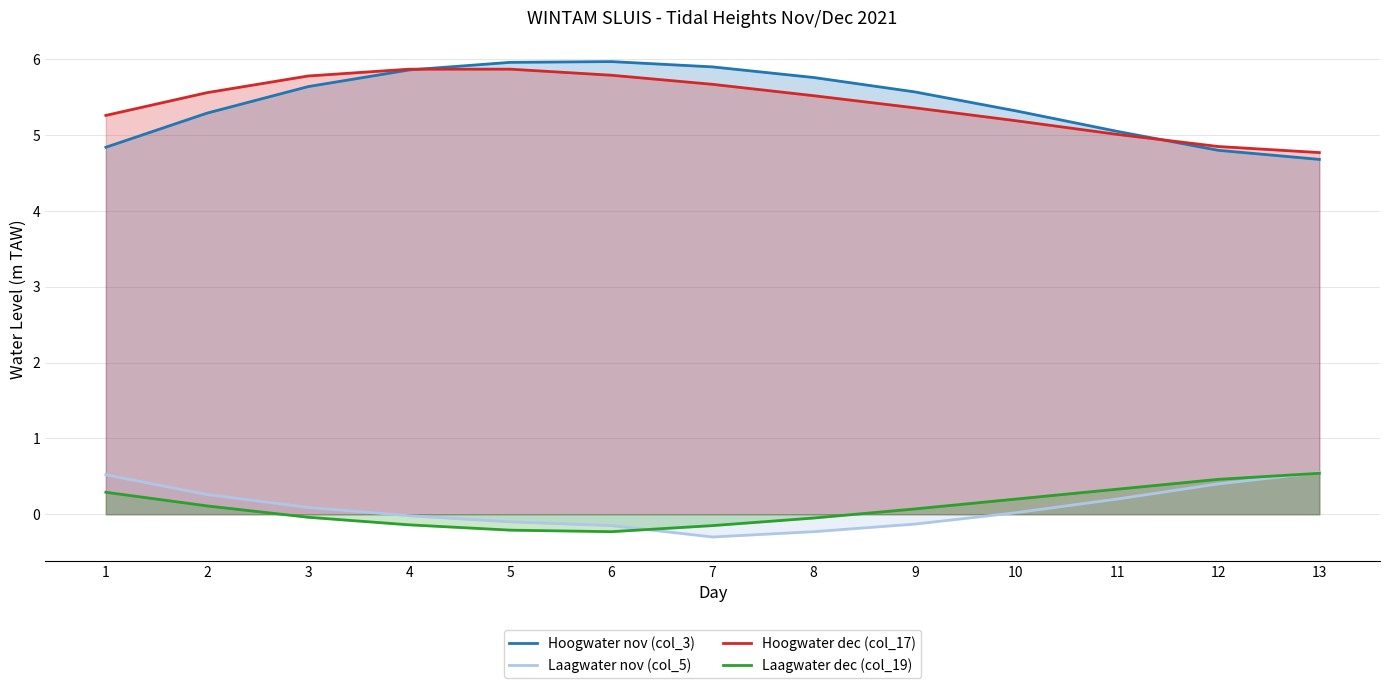

Between 3 and 8, which series saw the biggest shift?

Laagwater nov (col_5)